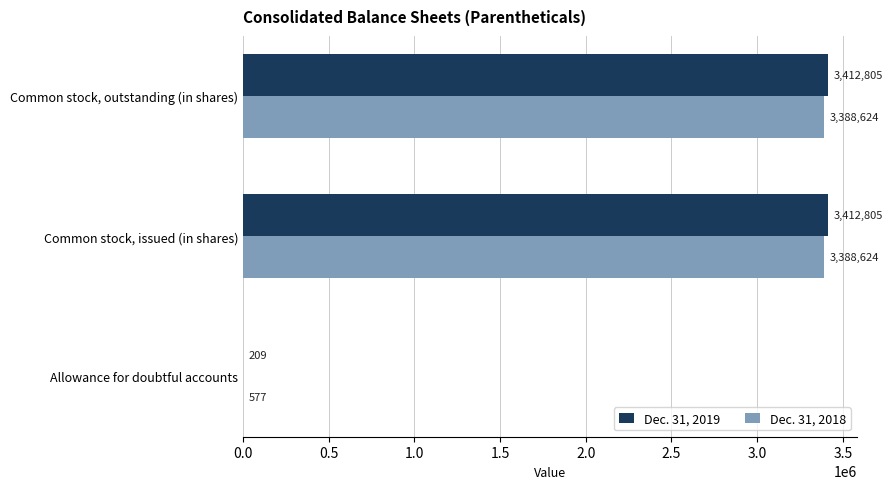

How many categories are shown in the chart?

3